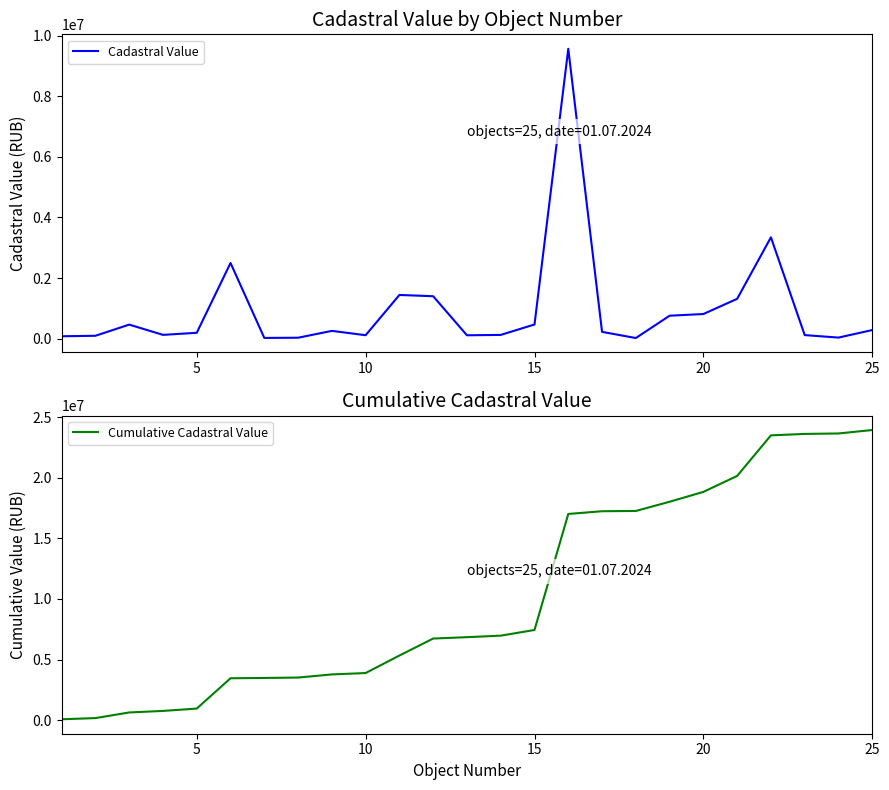

True or false: Cumulative Cadastral Value has a value of 4796334.1 at 6.

False